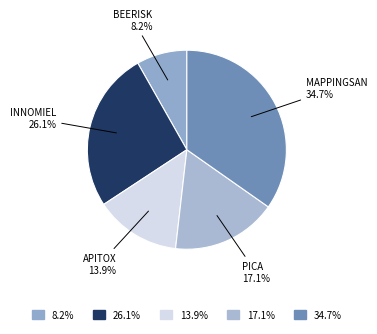

Does any single category account for the majority?

No